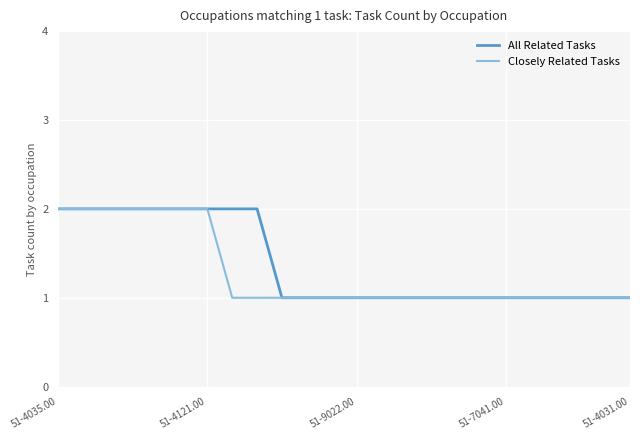

Which series has the largest range (max minus min)?

All Related Tasks